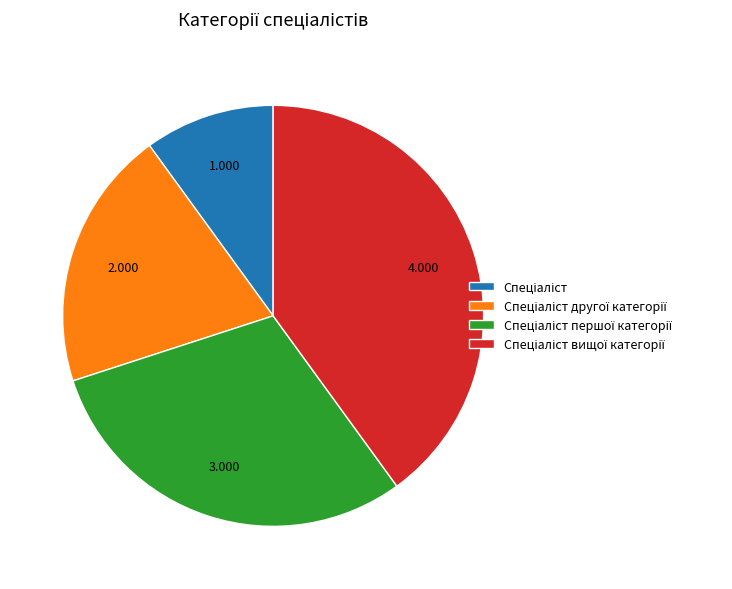

Does any single category account for the majority?

No